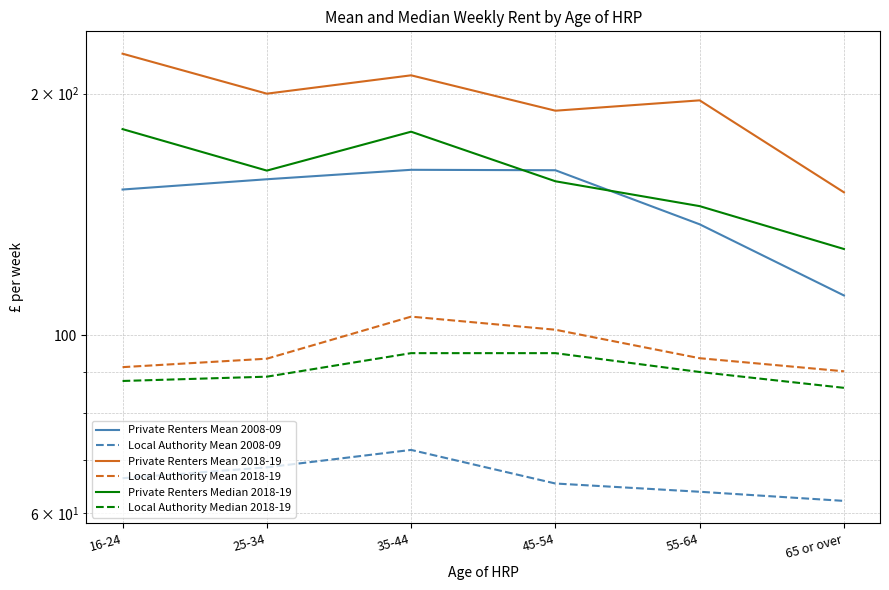

What are all the series names shown in the legend?

Private Renters Mean 2008-09, Local Authority Mean 2008-09, Private Renters Mean 2018-19, Local Authority Mean 2018-19, Private Renters Median 2018-19, Local Authority Median 2018-19